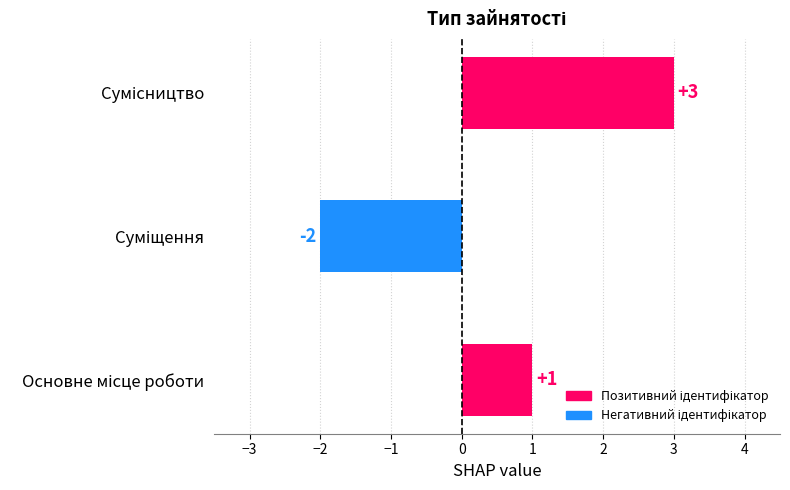

Count the values in the range -2 to 3.

3